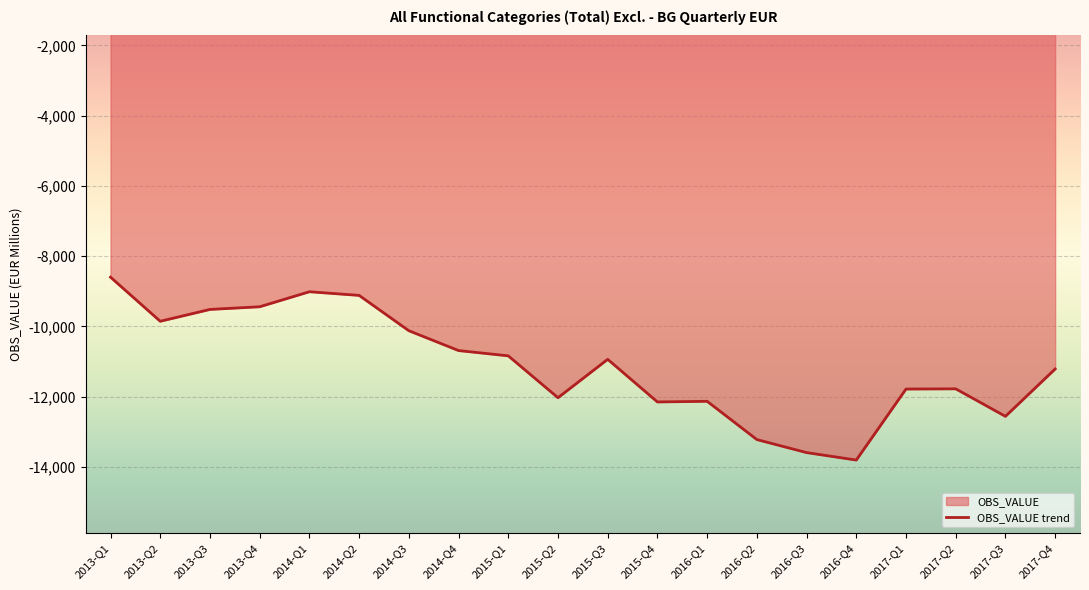

What value does the data have at 2017-Q1?

-11785.0